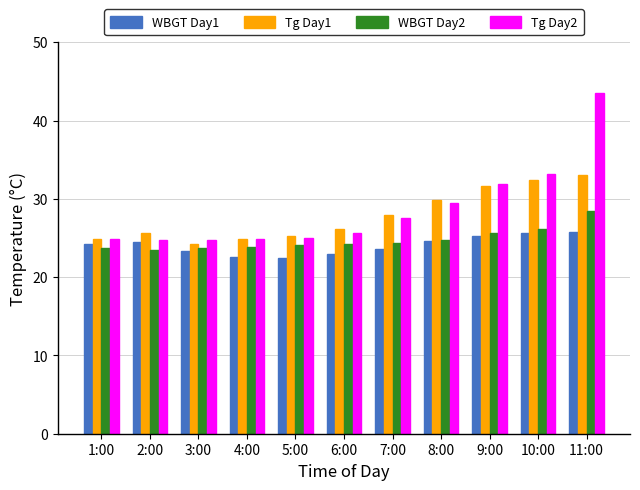

Are the bars horizontal?

No